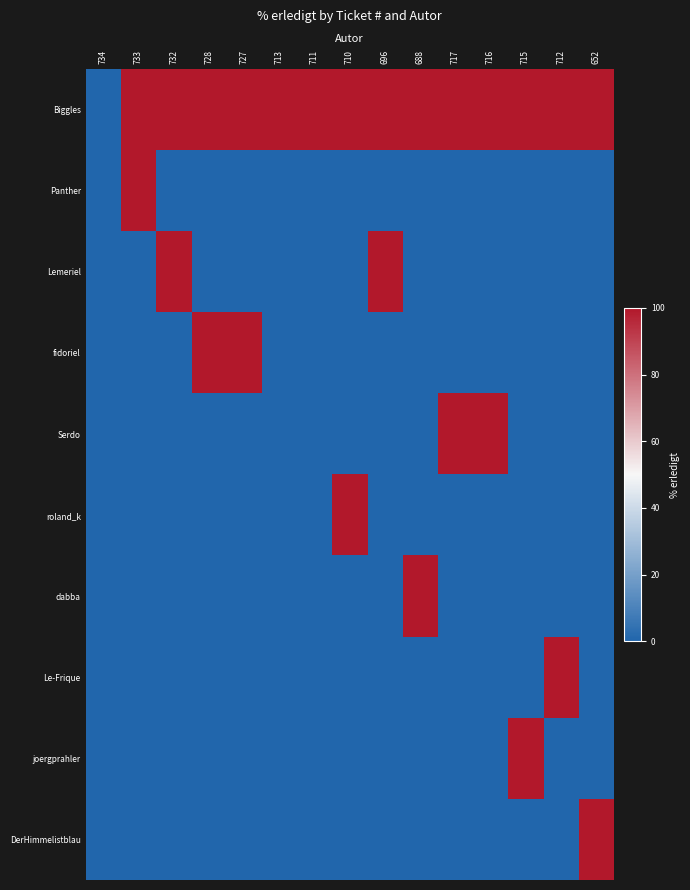

What is the total value across all series at 715?

200